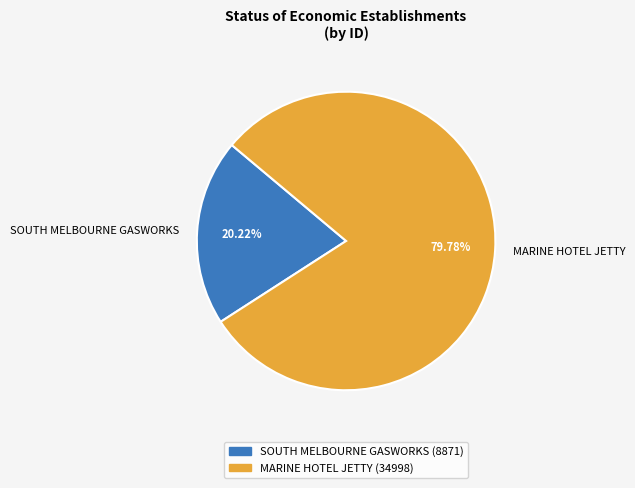

How many slices are in this pie chart?

2